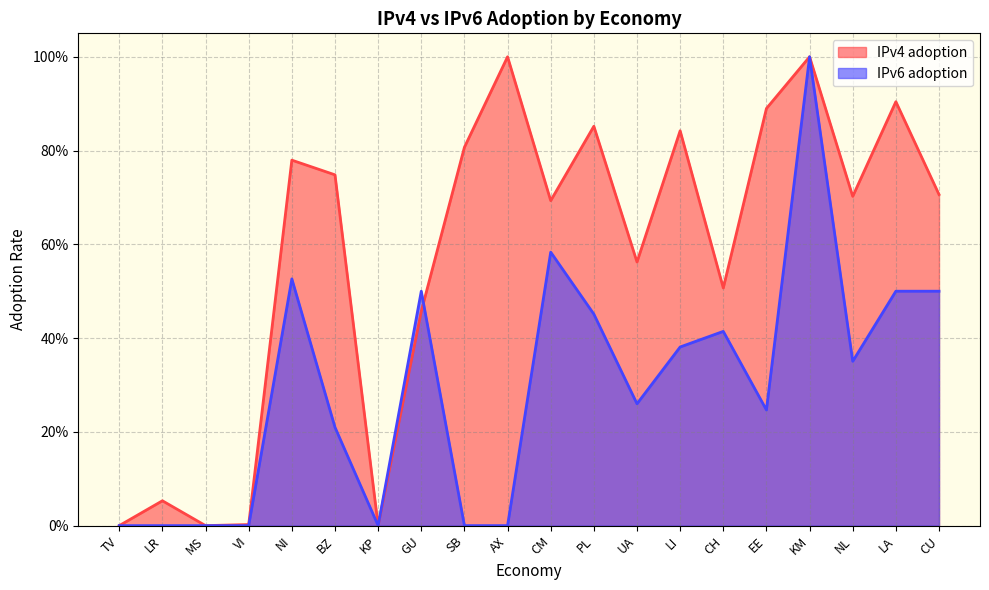

Where is the first local maximum for IPv4 adoption?

LR